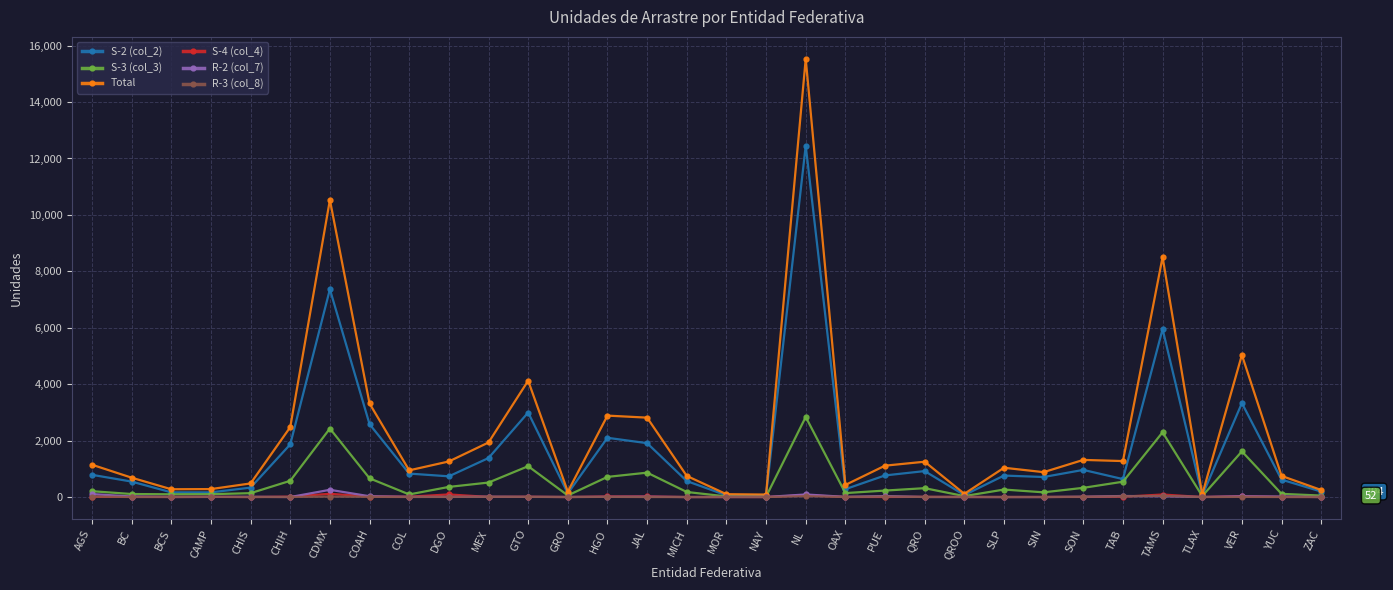

Which series has the widest spread of values?

Total